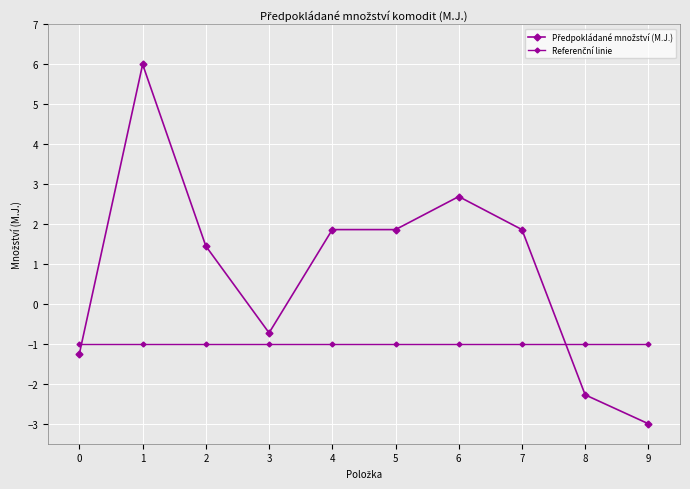

How many series are shown in this chart?

2